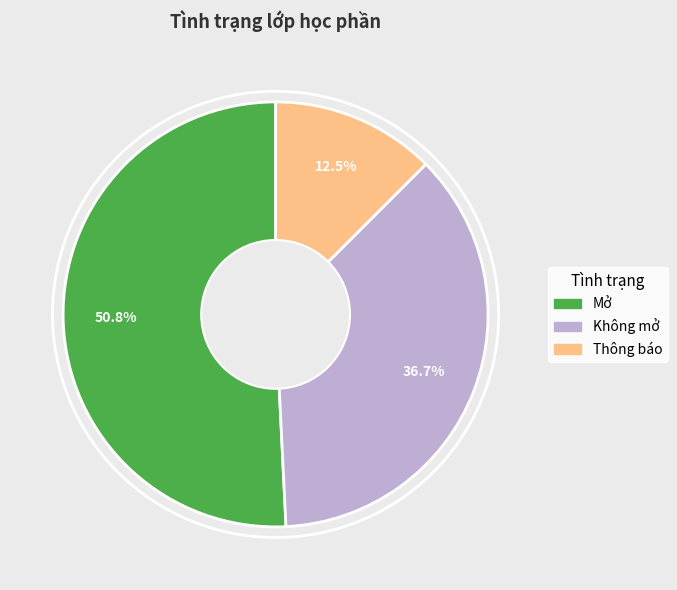

Which slice is the smallest?

Thông báo